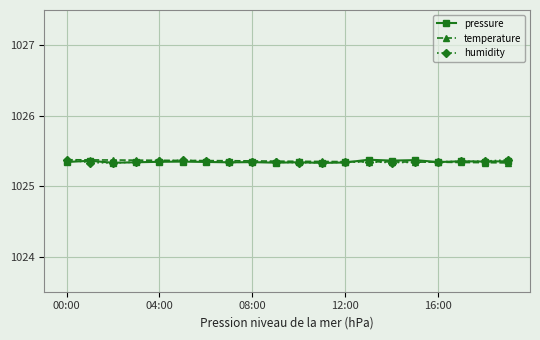

At how many categories does at least one series exceed 1025?

20